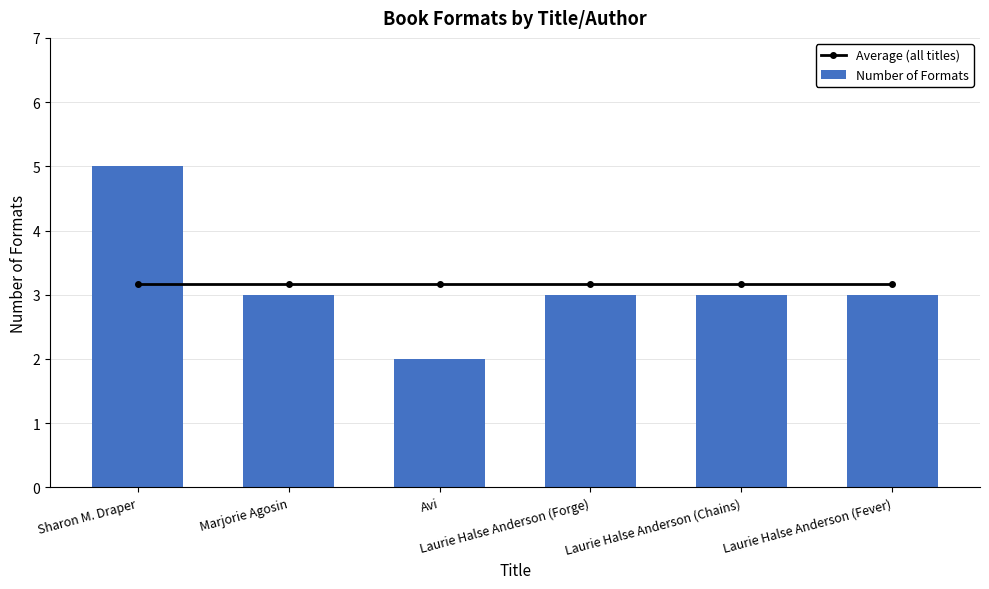

Rank the categories by Number of Formats value from highest to lowest.

Sharon M. Draper, Marjorie Agosin, Laurie Halse Anderson (Forge), Laurie Halse Anderson (Chains), Laurie Halse Anderson (Fever), Avi